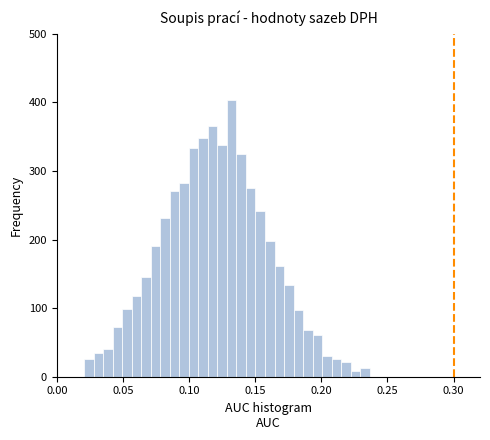

Read against the x-axis, roughly where is the centre of the tallest bar?

0.130